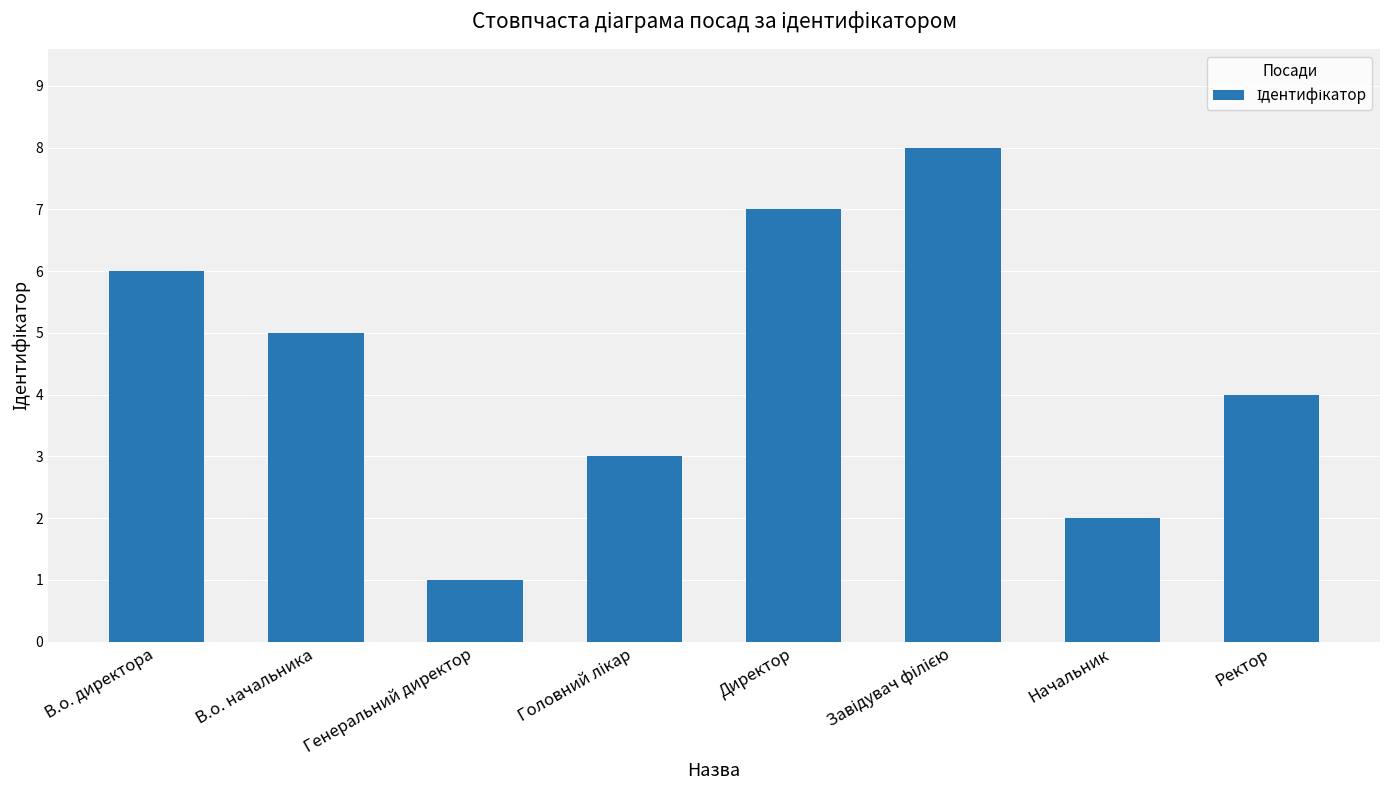

Reading right to left, what are all the values shown in this chart?

4	2	8	7	3	1	5	6